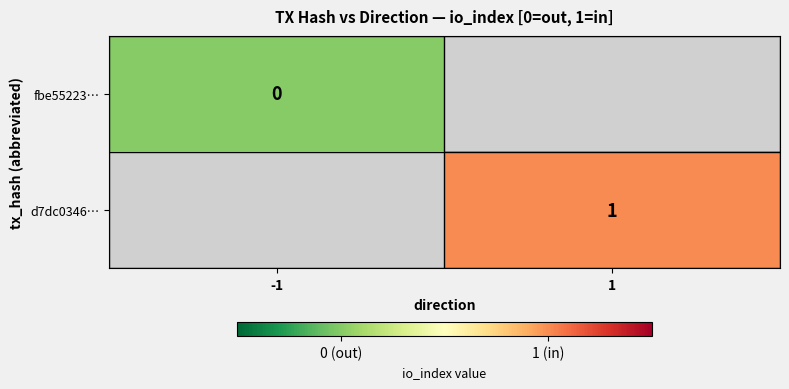

What is the maximum value shown in the chart?

1.0